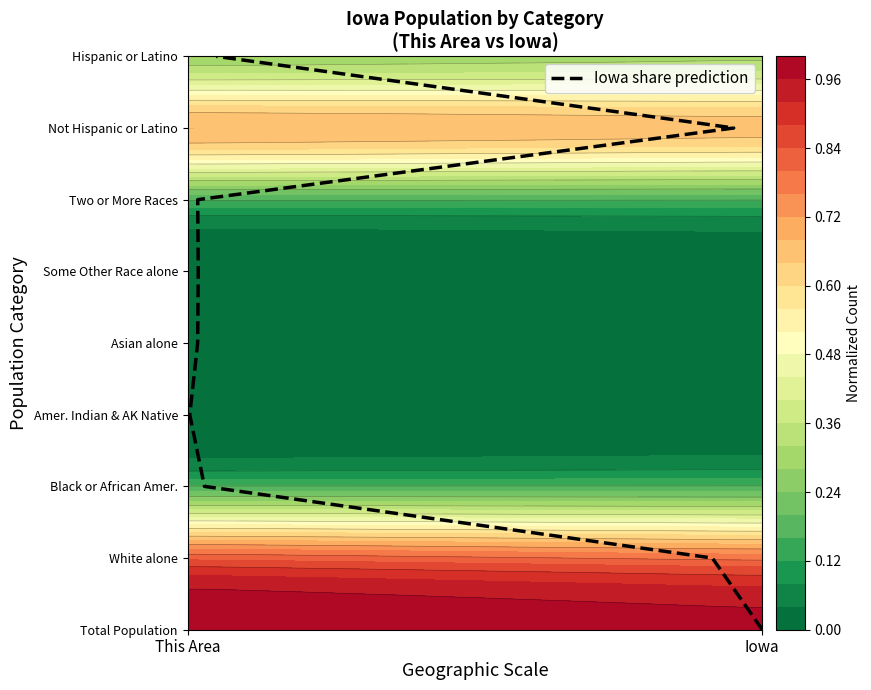

The value at 5 is 3. True or false?

False